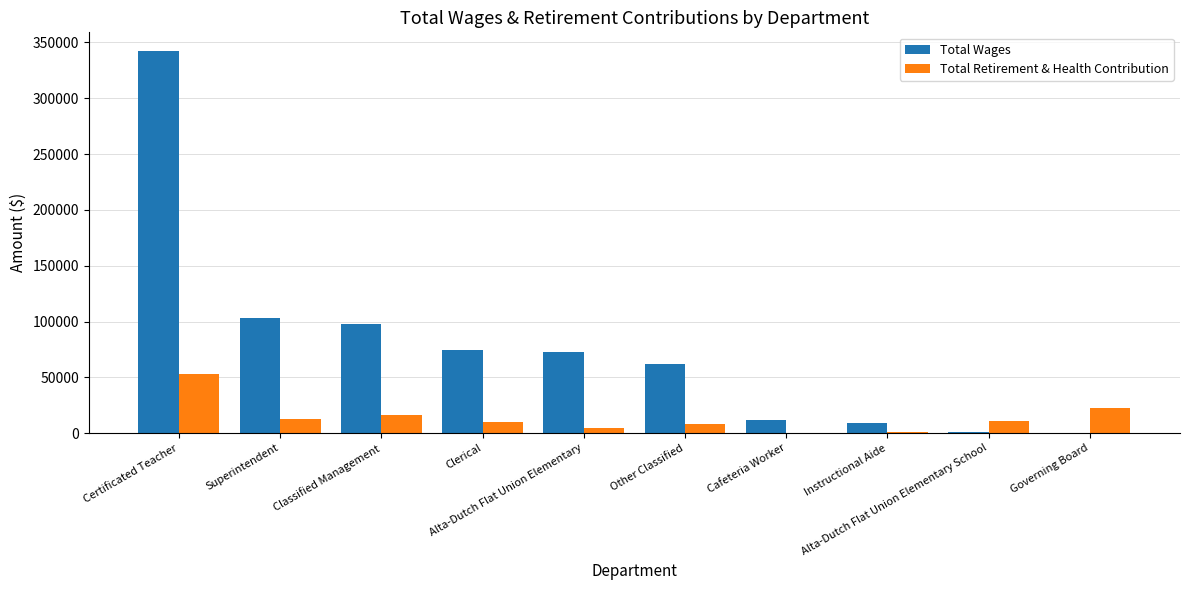

What is the greatest value displayed?

341987